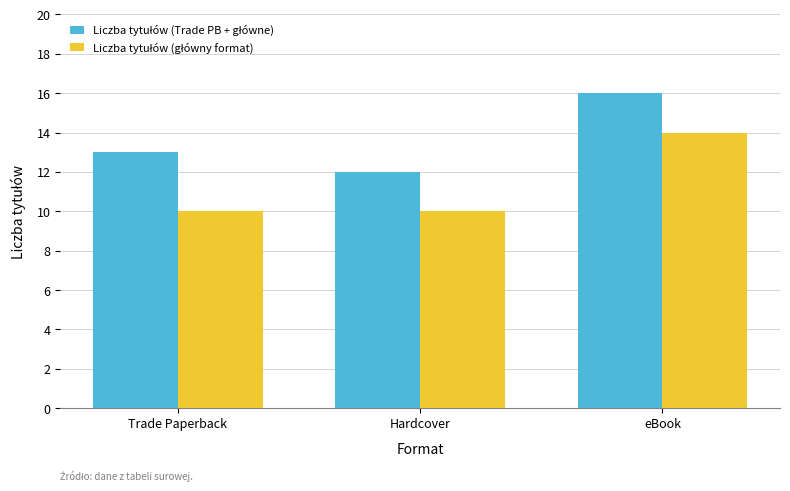

What is the total value across all series at eBook?

30